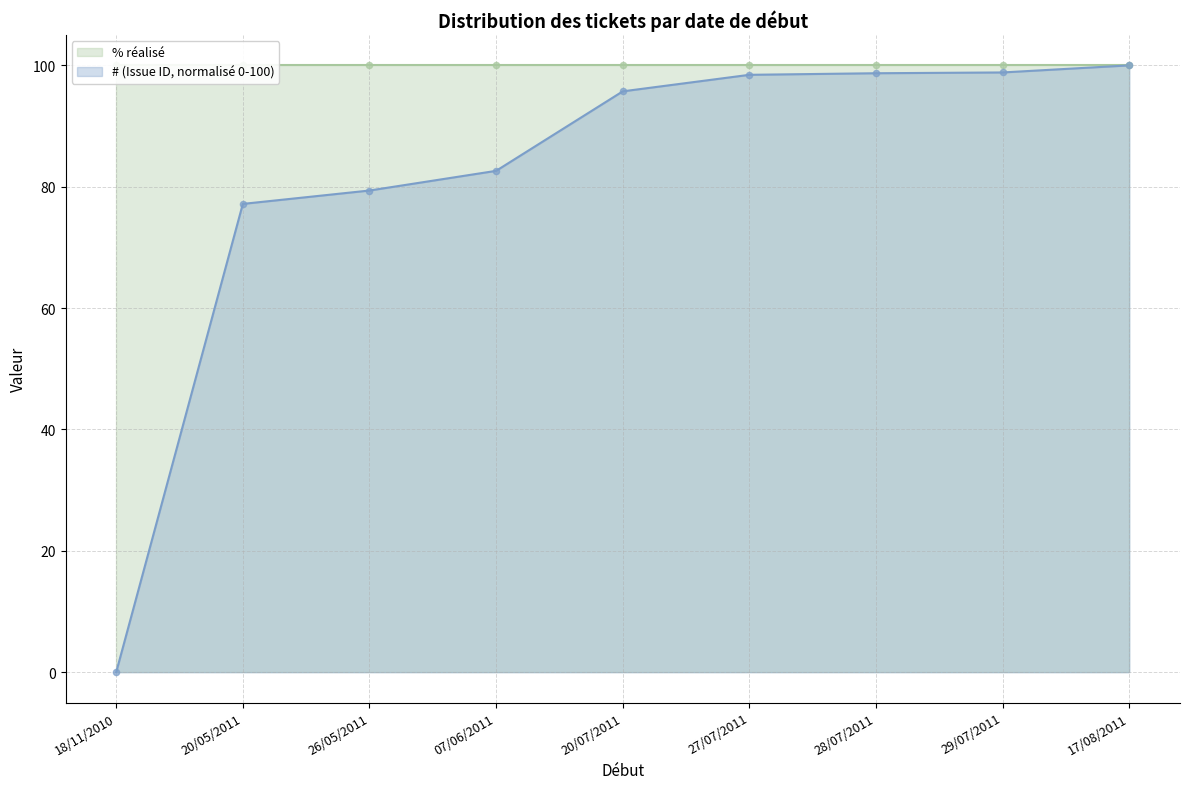

Which has a higher value, 27/07/2011 or 20/07/2011?

27/07/2011